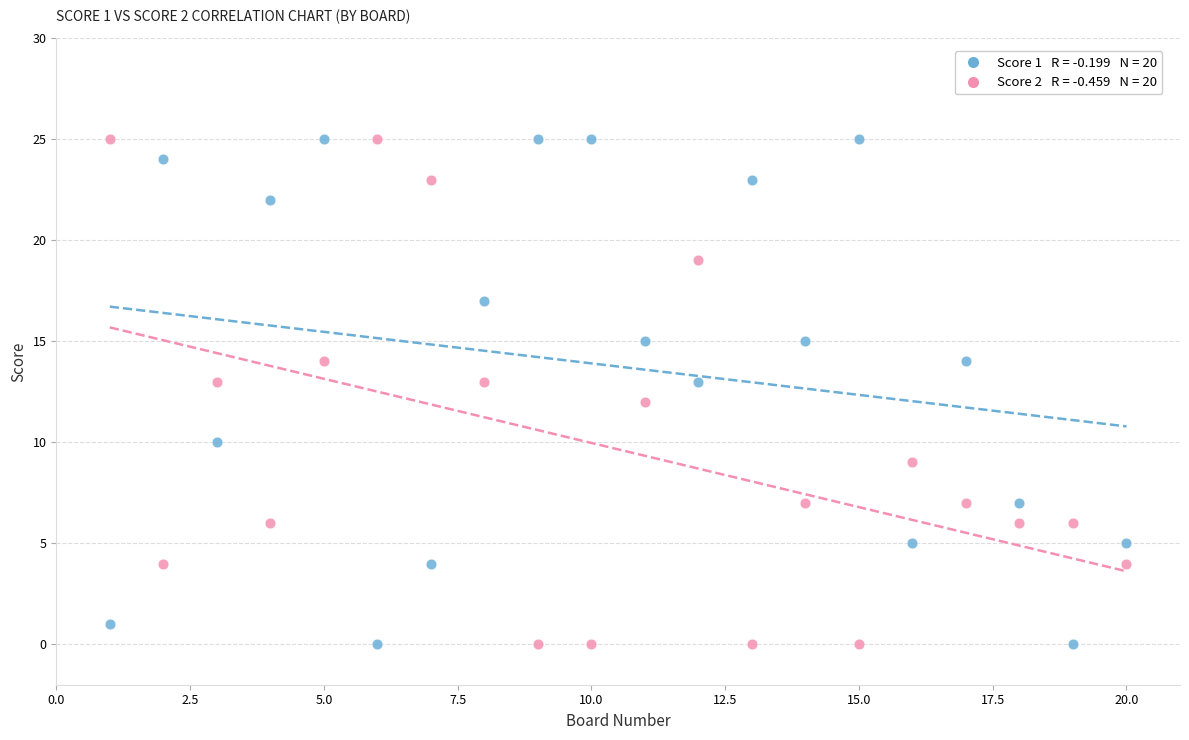

Across all data points, what is the range of Y values (max minus min)?

25